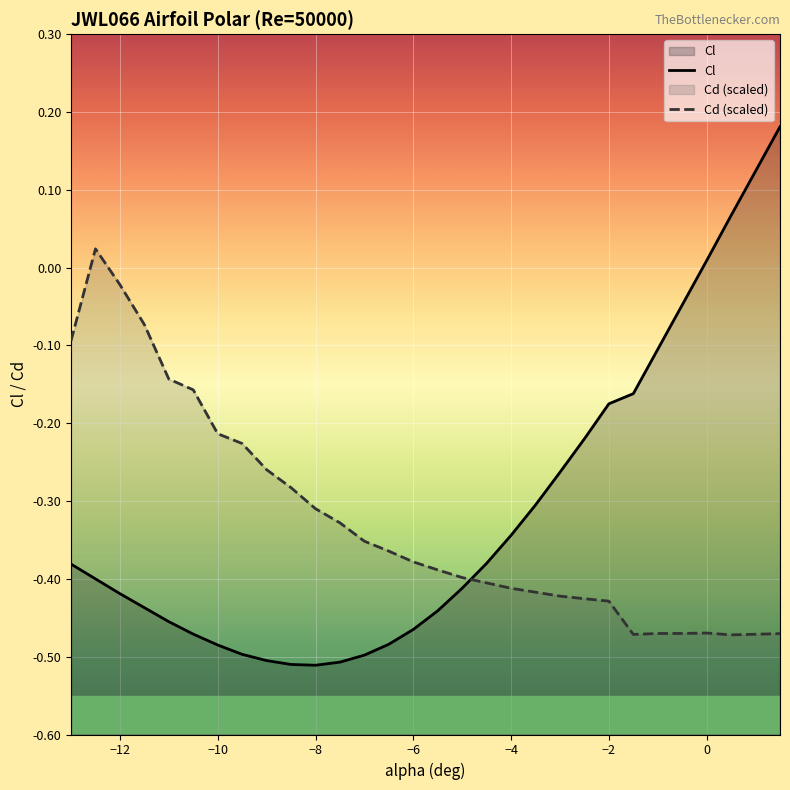

Which series ends up on top after the final intersection of Cl and Cd (scaled)?

Cl